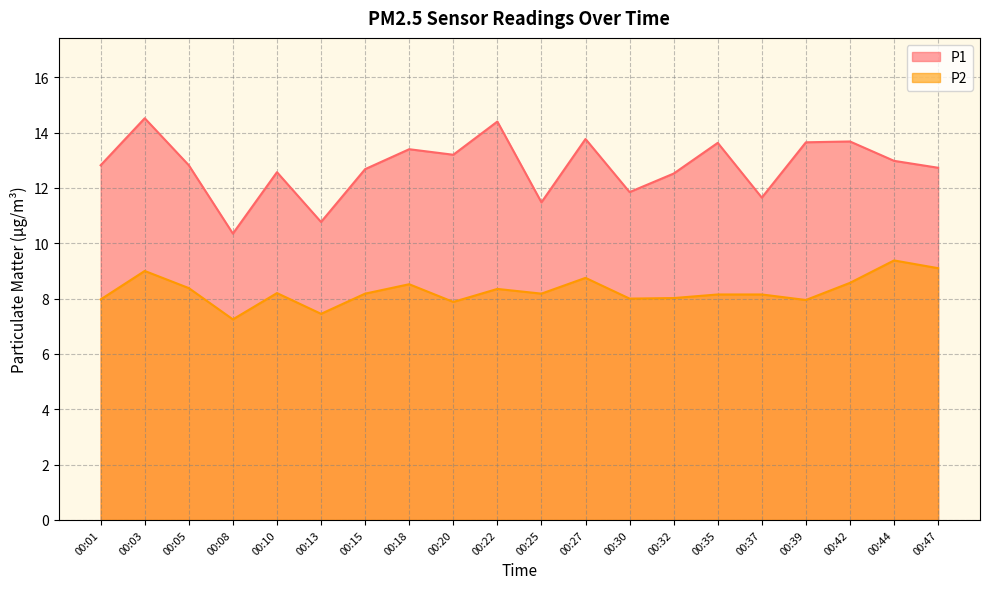

Between 00:13 and 00:30, which series saw the biggest shift?

P1